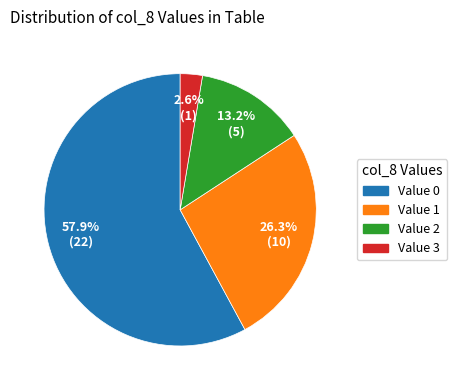

Does any single category account for the majority?

Yes